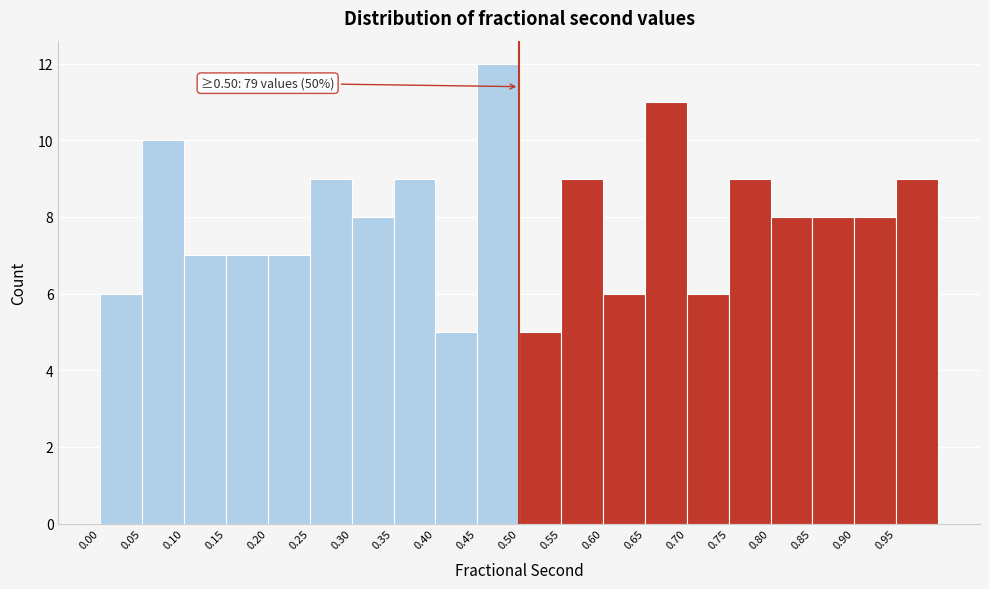

Which range on the x-axis has the tallest bar?

0.45 to 0.50